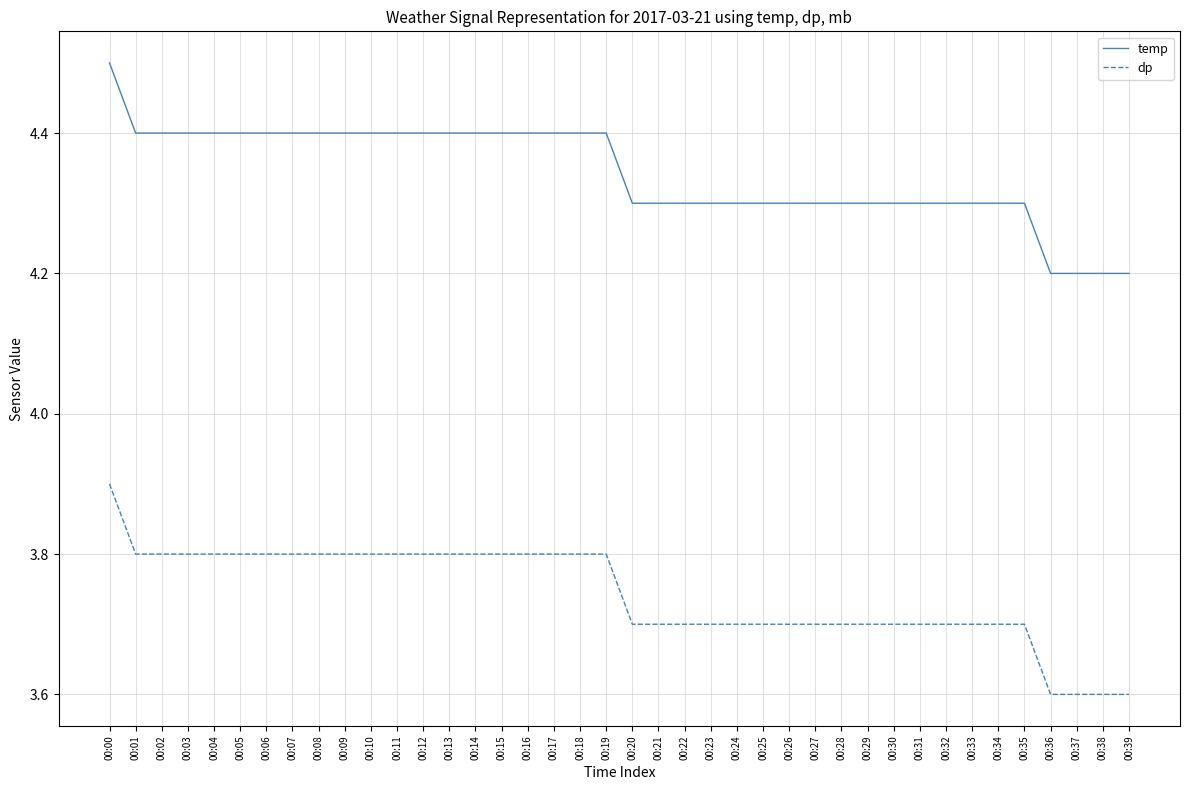

Is this an area chart (filled region under the line)?

No